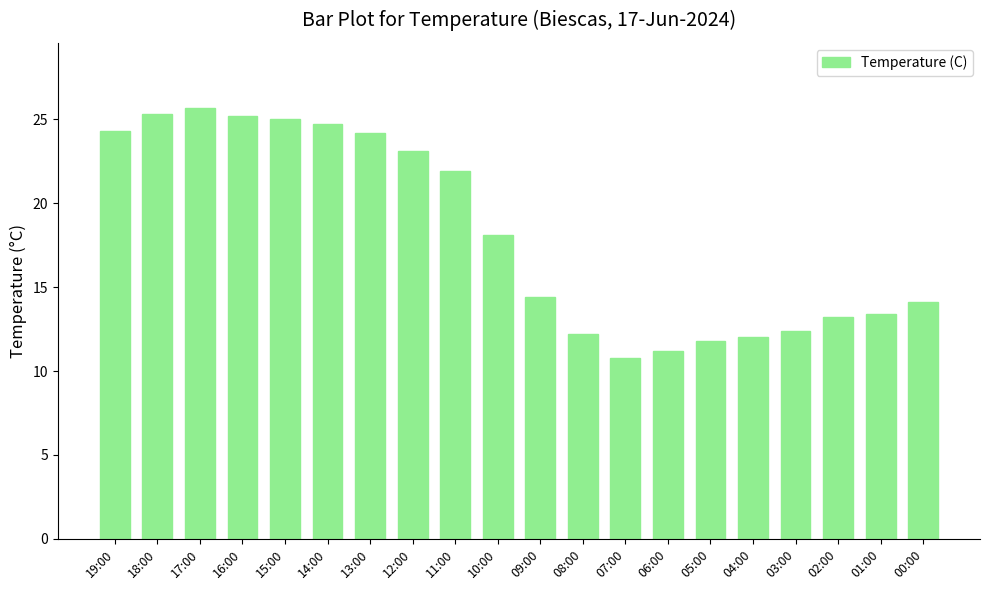

At which category does the chart reach its peak across all series?

17:00